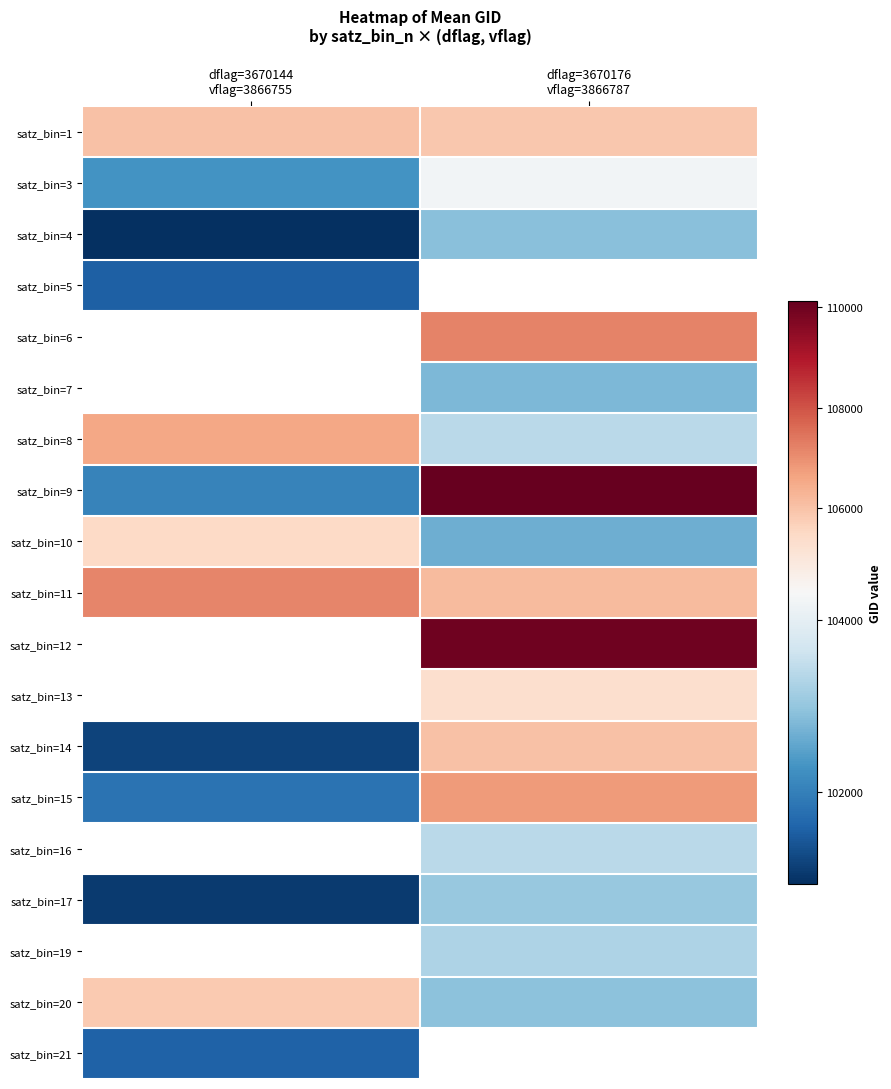

At dflag=3670176 vflag=3866787, list the series in order from smallest to largest.

satz_bin=7, satz_bin=4, satz_bin=5, satz_bin=10, satz_bin=20, satz_bin=17, satz_bin=19, satz_bin=16, satz_bin=8, satz_bin=13, satz_bin=14, satz_bin=6, satz_bin=3, satz_bin=1, satz_bin=11, satz_bin=15, satz_bin=12, satz_bin=9, satz_bin=21